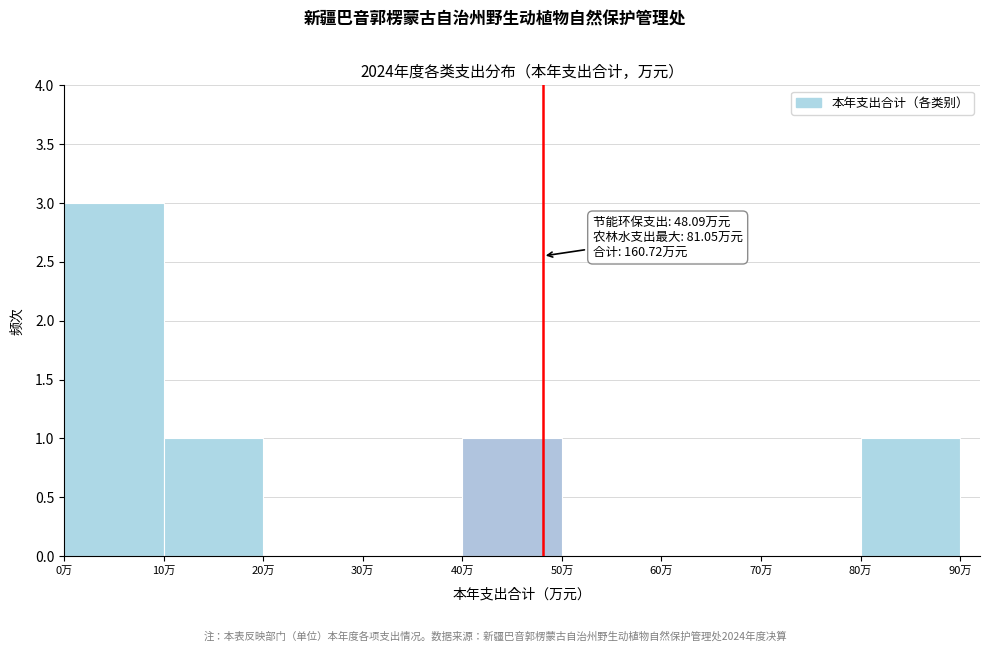

Which range on the x-axis has the tallest bar?

0 to 10